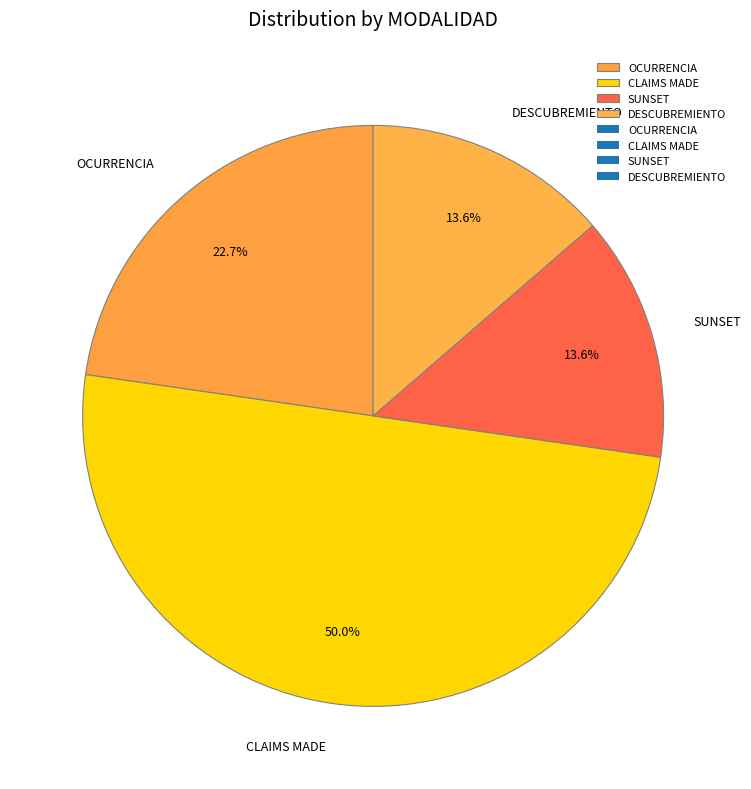

Combined, do DESCUBREMIENTO and CLAIMS MADE account for over 50%?

Yes